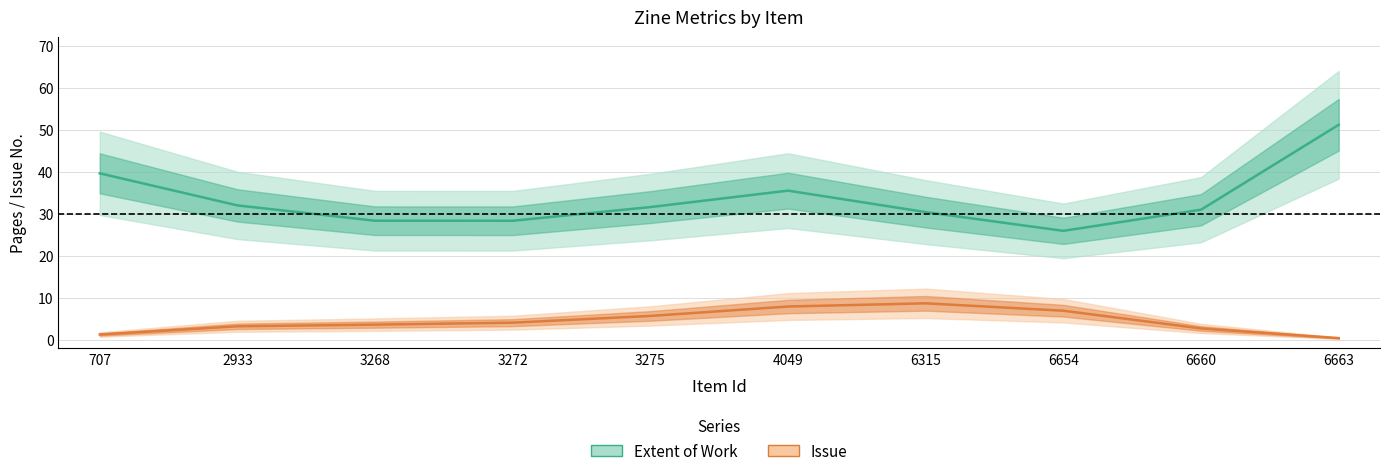

What is the difference between the highest and lowest values at 6663?

50.7